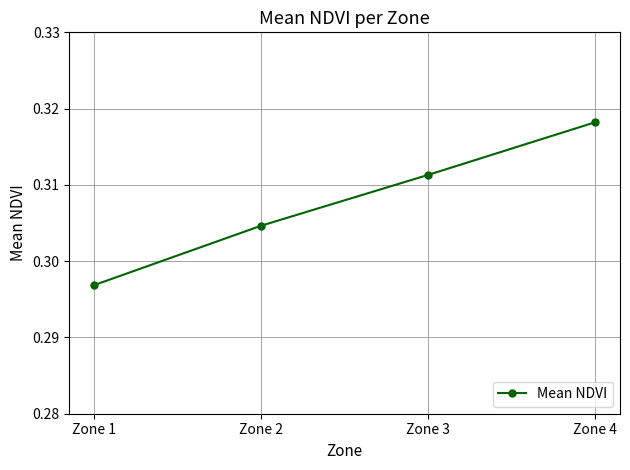

Which label corresponds to the largest value in the chart?

Zone 4